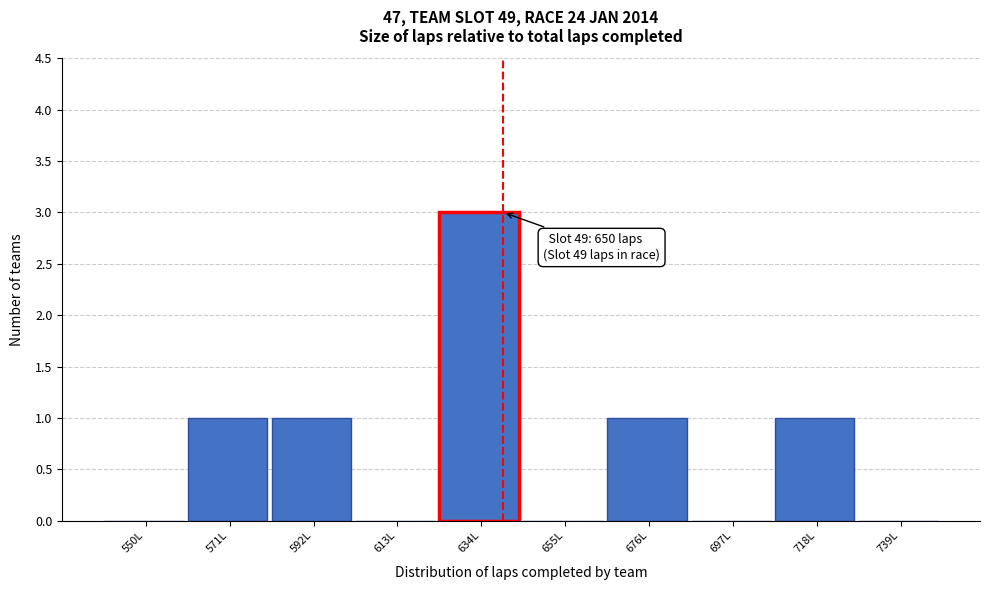

Reading right to left, list all the values displayed in this chart.

739L=0	718L=1	697L=0	676L=1	655L=0	634L=3	613L=0	592L=1	571L=1	550L=0